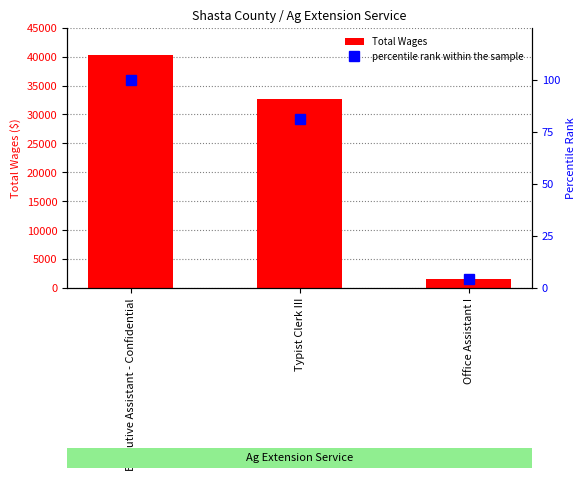

Between Typist Clerk III and Executive Assistant - Confidential, which is larger?

Executive Assistant - Confidential